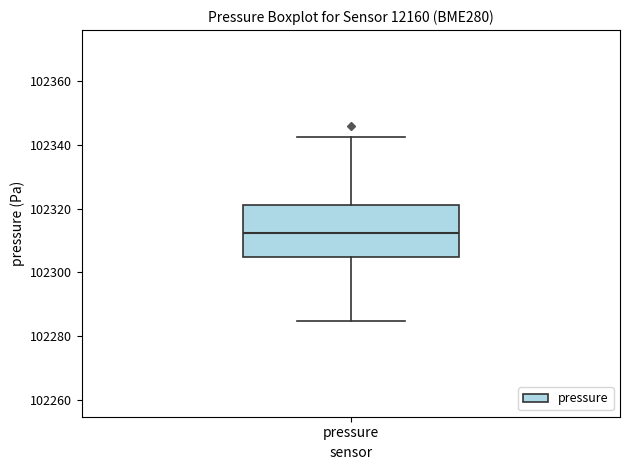

Transcribe this box plot: give where the median line is, the range the box spans, and where the two whiskers end, as read against the y-axis. The values are not printed on the chart, so give them approximately, as read against the axis.

median 102312, box 102304 to 102322, whiskers 102284 to 102342